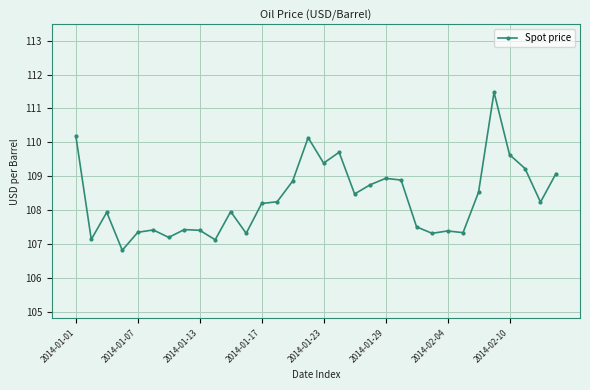

What is the value of the 23rd point from the left?

107.5